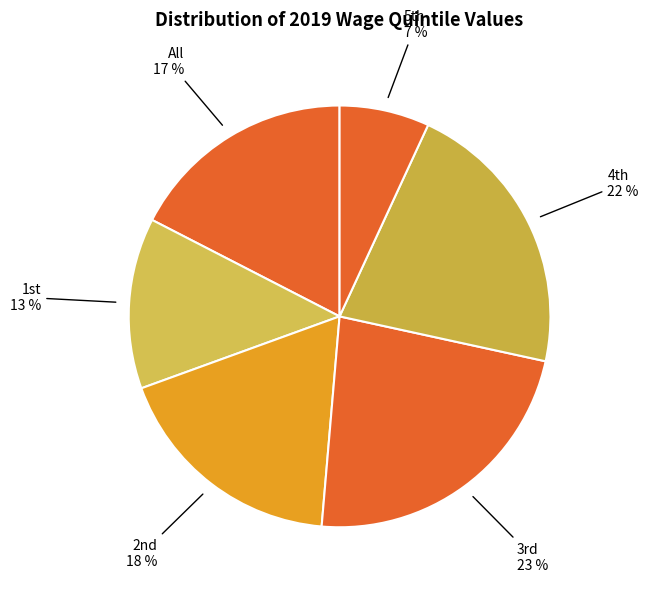

How many segments does this pie chart have?

6